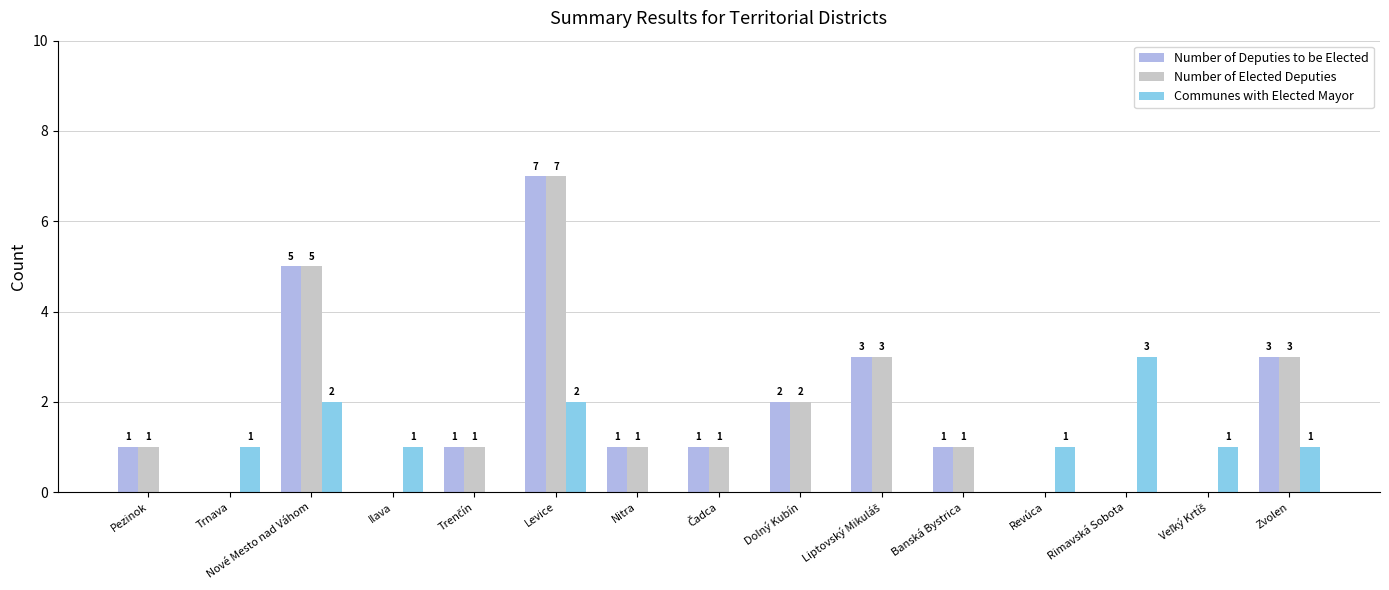

Reading left to right, what are all the values shown in this chart?

Number of Deputies to be Elected: 1	0	5	0	1	7	1	1	2	3	1	0	0	0	3
Number of Elected Deputies: 1	0	5	0	1	7	1	1	2	3	1	0	0	0	3
Communes with Elected Mayor: 0	1	2	1	0	2	0	0	0	0	0	1	3	1	1